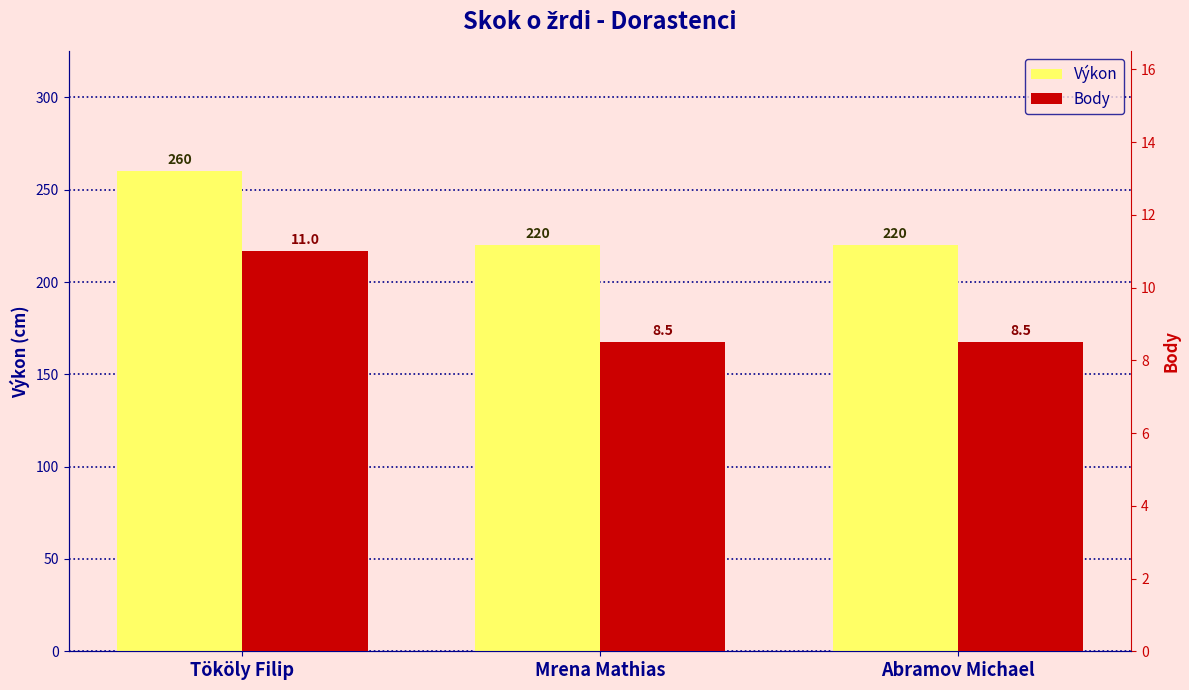

What is the spread (max minus min) of values at Mrena Mathias?

211.5